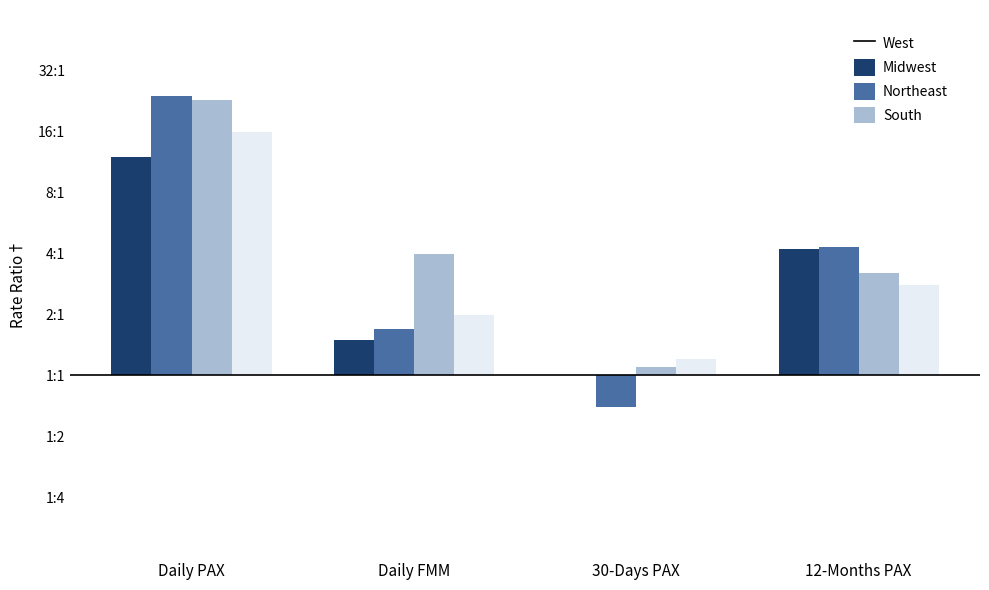

Rank the series by their maximum value, from lowest to highest.

West, South, Northeast, Midwest